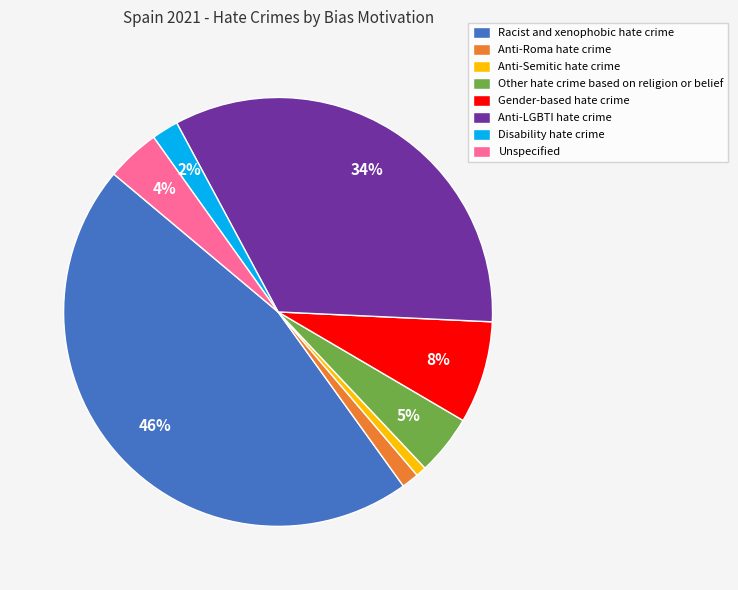

How many segments does this pie chart have?

8